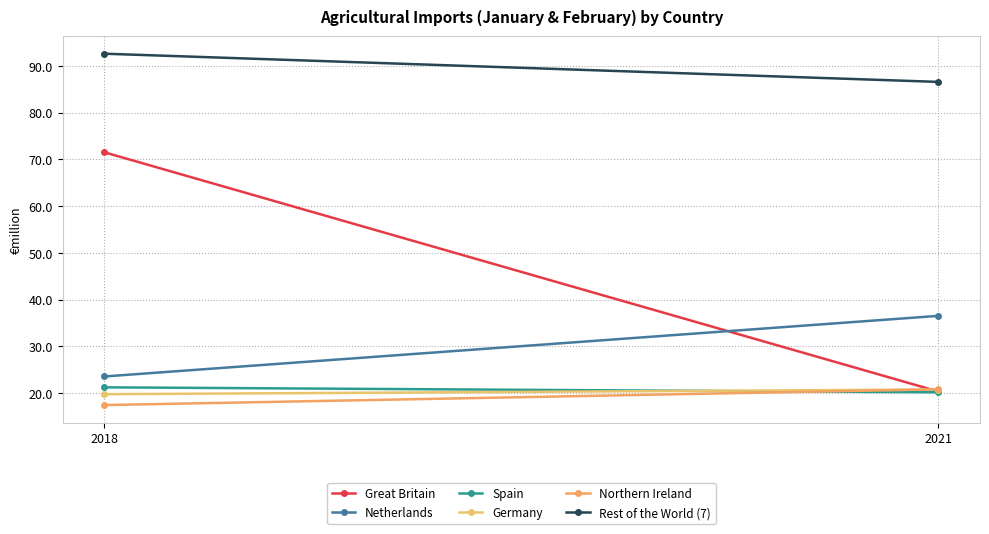

How many values in the Germany series exceed 20?

1